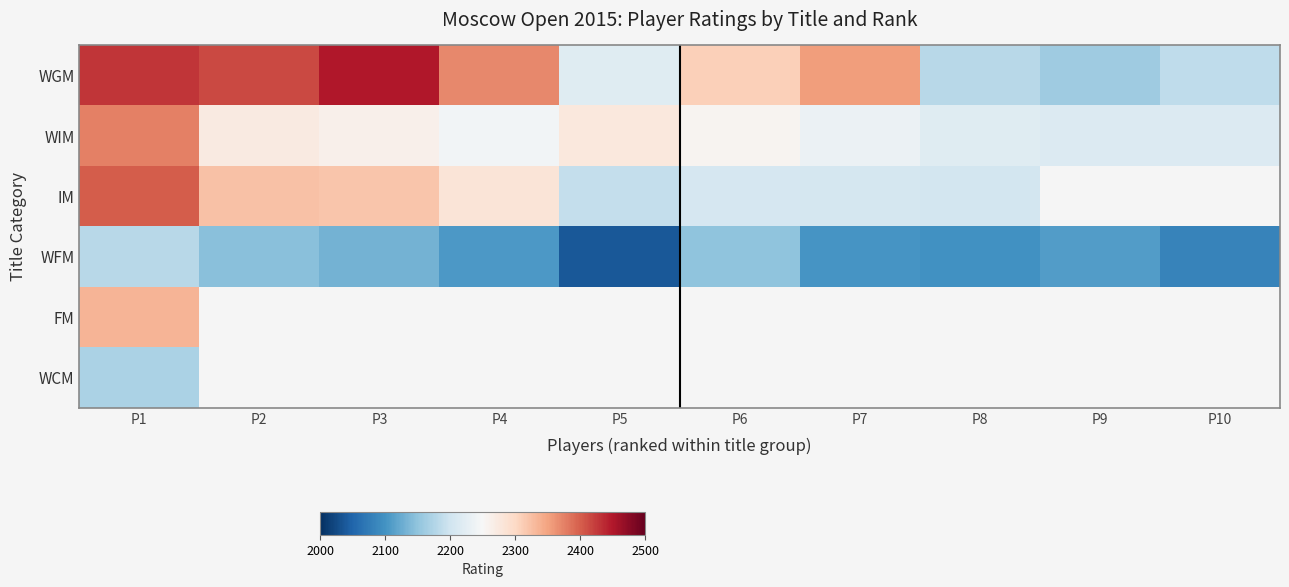

Rank the series by their maximum value, from lowest to highest.

WCM, WFM, FM, WIM, IM, WGM